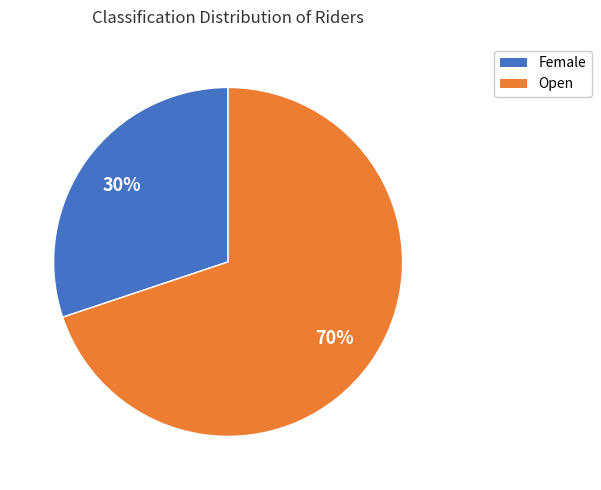

Rank the categories by value from highest to lowest.

Open, Female